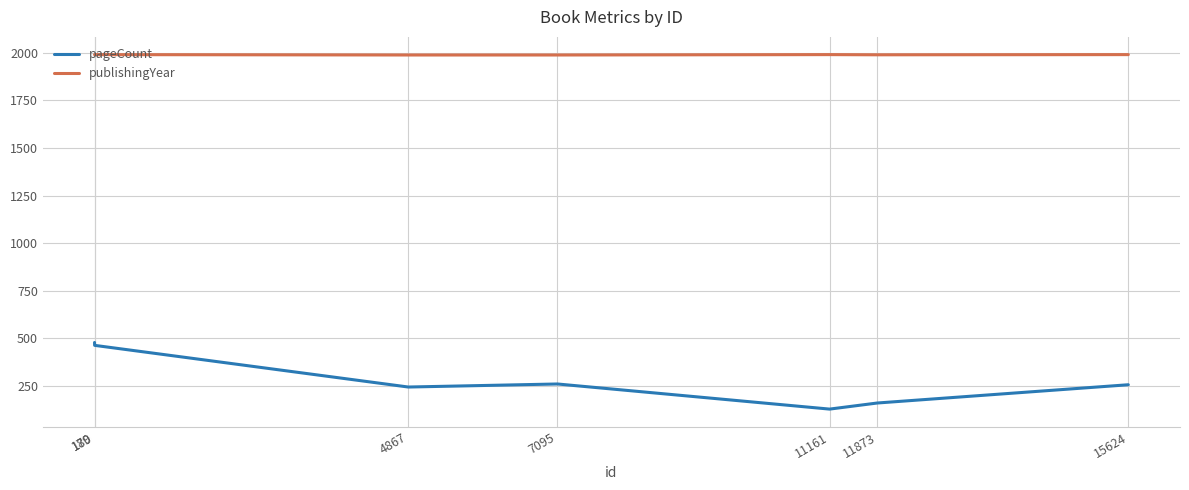

What is the total value across all series at 15624?

2247